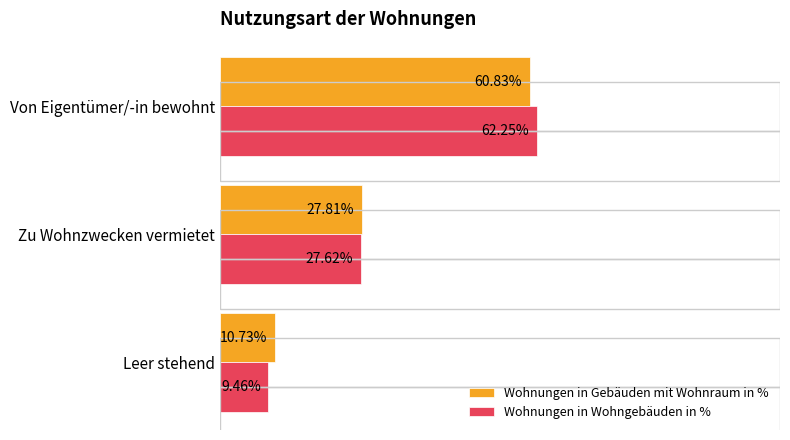

At which label is Wohnungen in Gebäuden mit Wohnraum in % closest to 35?

Zu Wohnzwecken vermietet